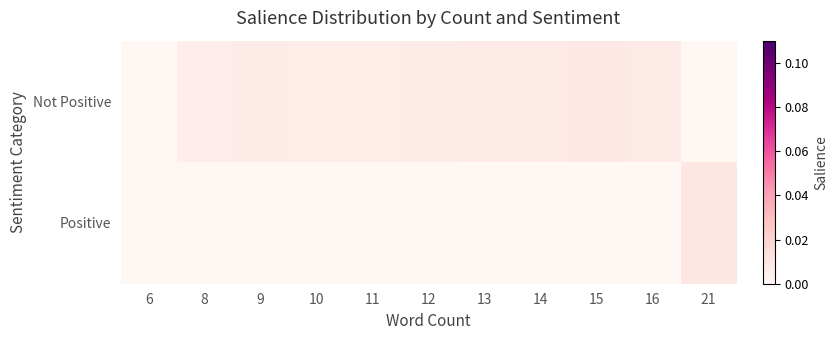

Reading right to left, what are all the values shown in this chart?

Not Positive: 21=0.0	16=0.0	15=0.0	14=0.0	13=0.0	12=0.0	11=0.0	10=0.0	9=0.0	8=0.0	6=0.0
Positive: 21=0.0	16=0.0	15=0.0	14=0.0	13=0.0	12=0.0	11=0.0	10=0.0	9=0.0	8=0.0	6=0.0